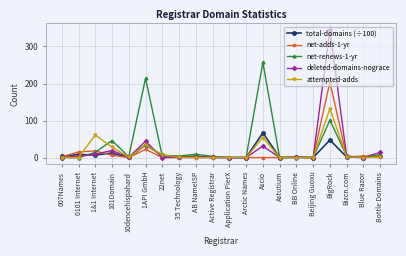

What is the average value of the deleted-domains-nograce series?

23.8